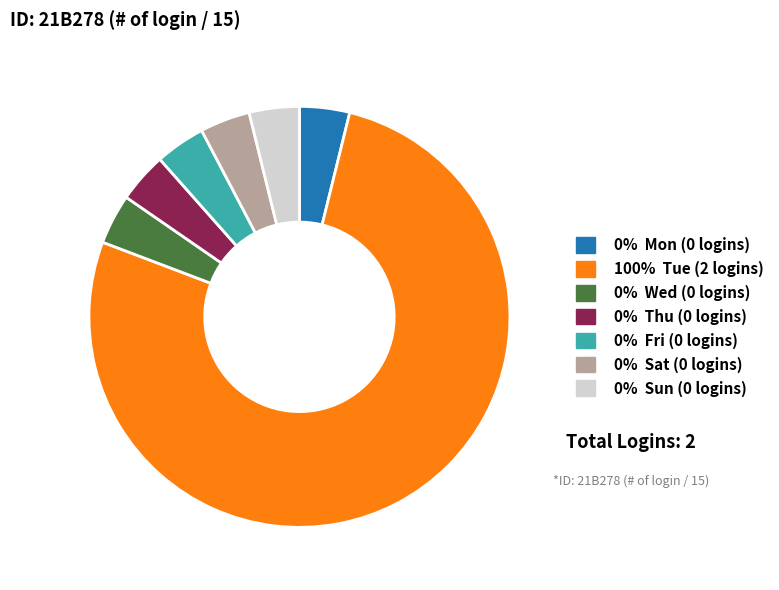

Does any single category account for the majority?

Yes